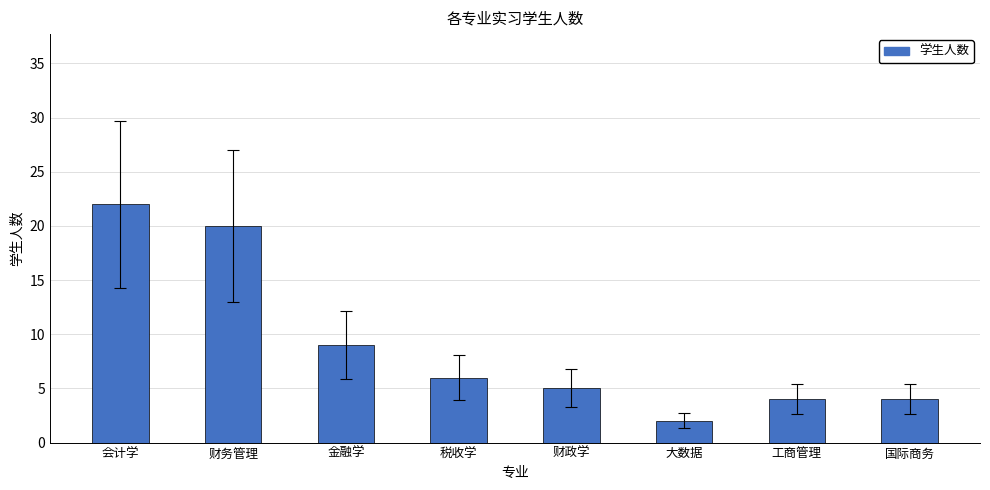

What is the difference between the values at 工商管理 and 金融学?

5